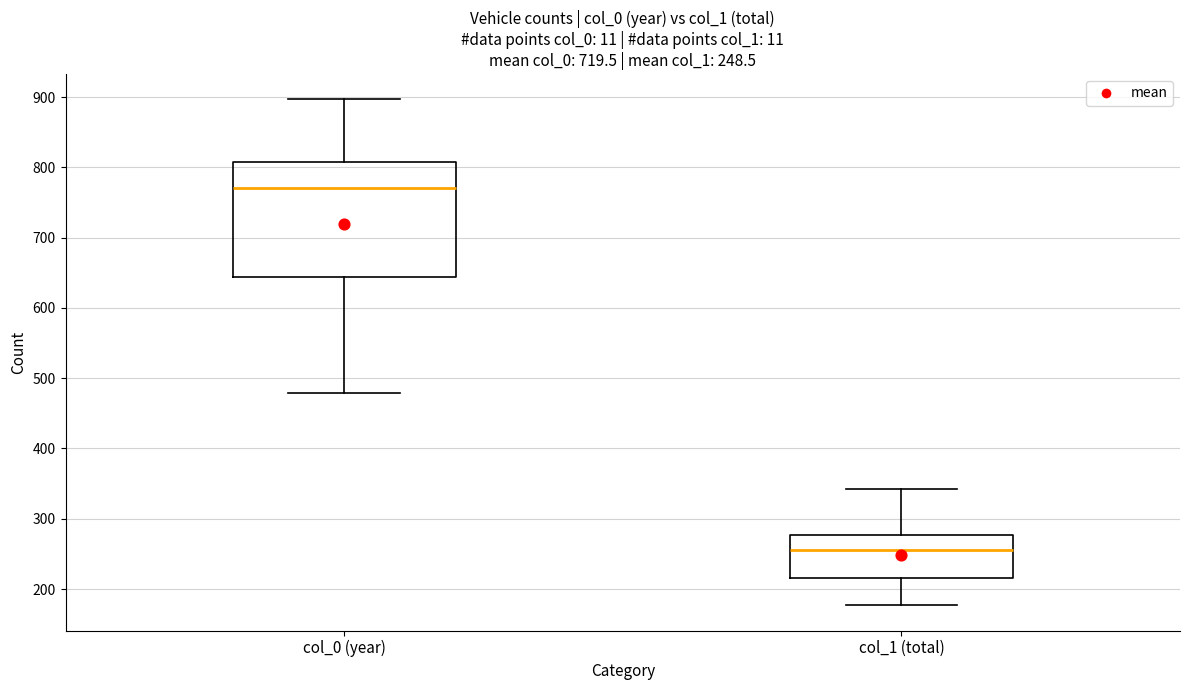

Which box has the highest median line?

col_0 (year)